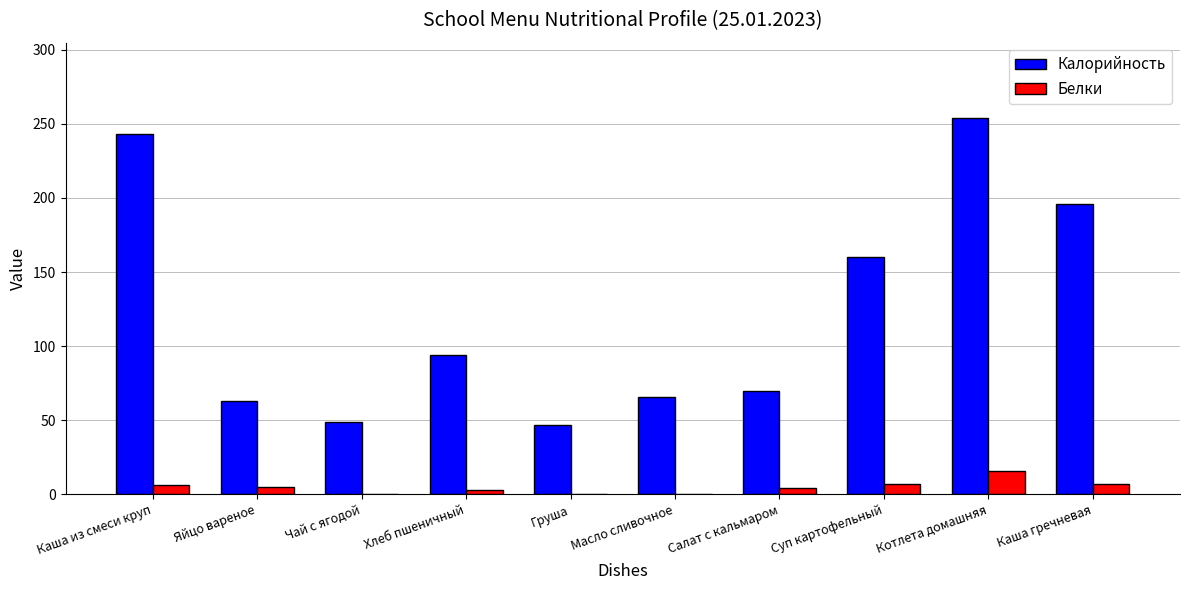

Is the value of Белки at Каша гречневая greater than the value of Калорийность at Каша гречневая?

No